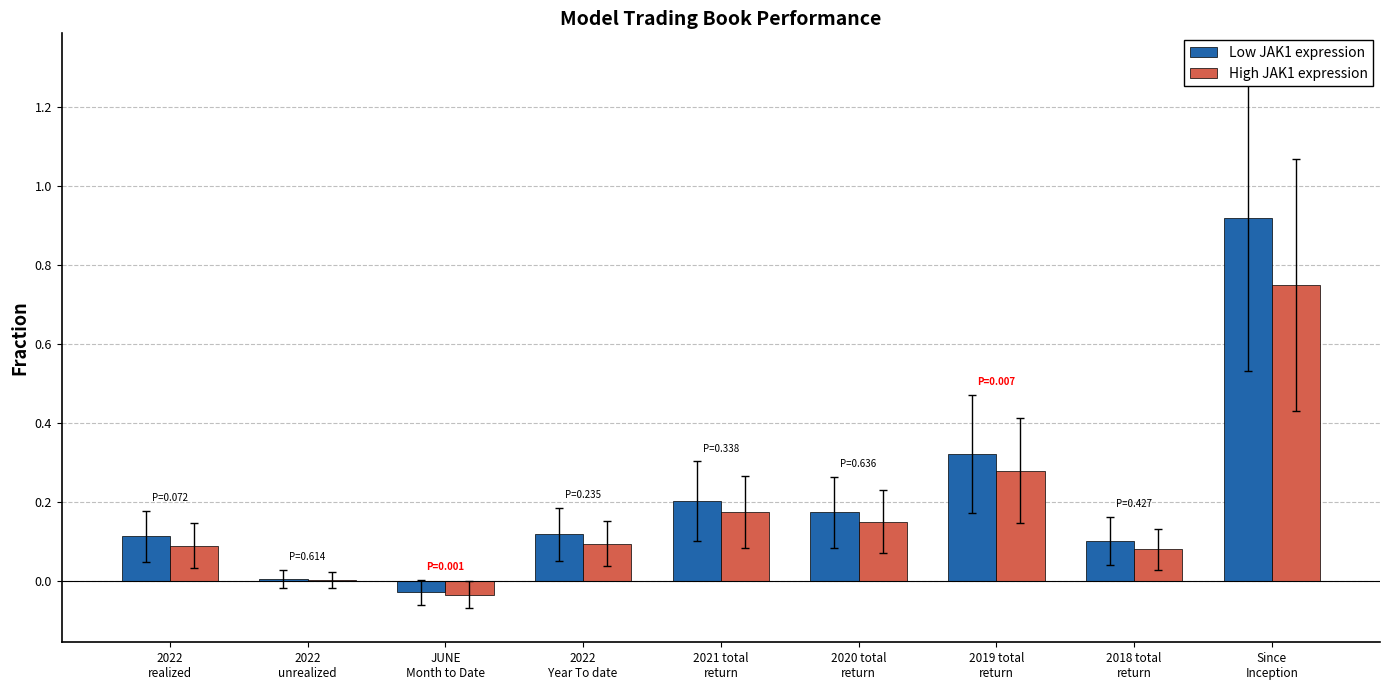

What is the sum of all High JAK1 expression values?

1.6